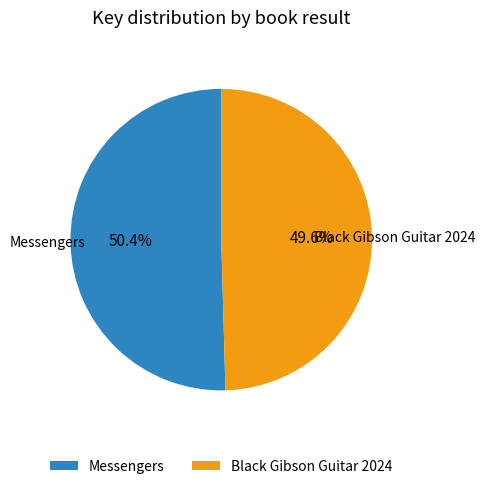

To the nearest percent, what portion does Black Gibson Guitar 2024 represent?

50%